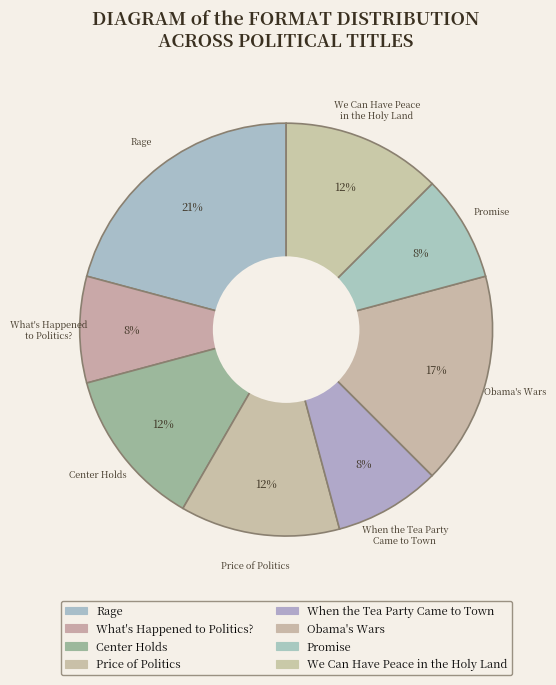

Is the sum of Center Holds and We Can Have Peace in the Holy Land greater than half?

No